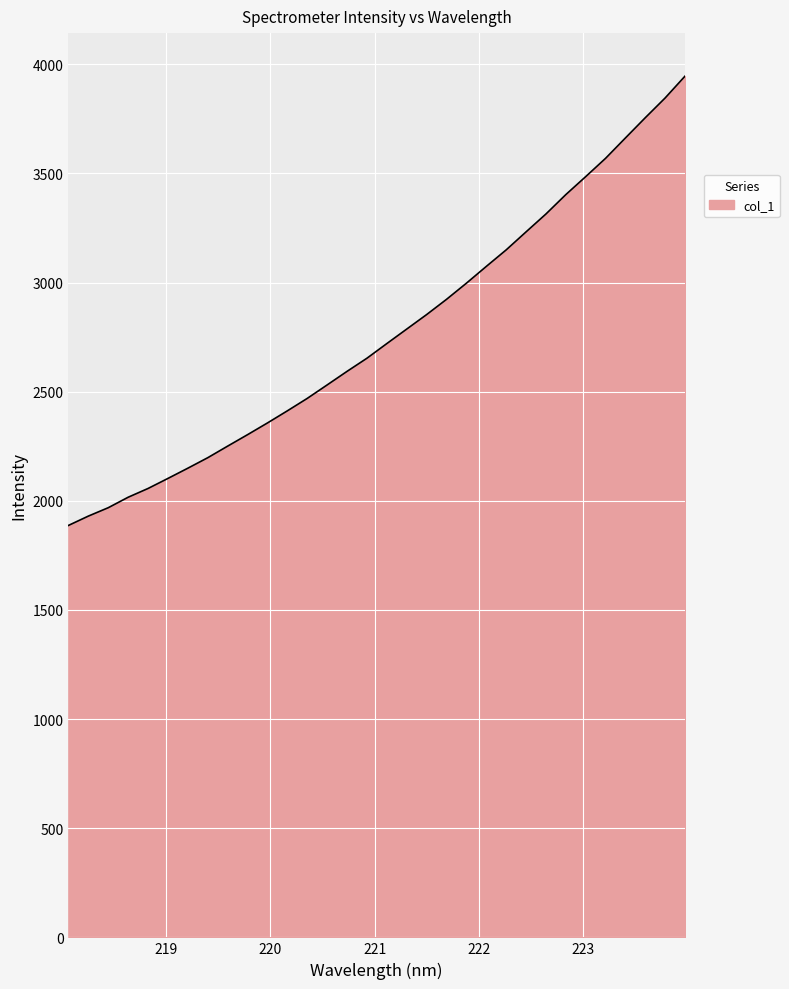

What is the difference between the maximum and minimum values?

2058.3